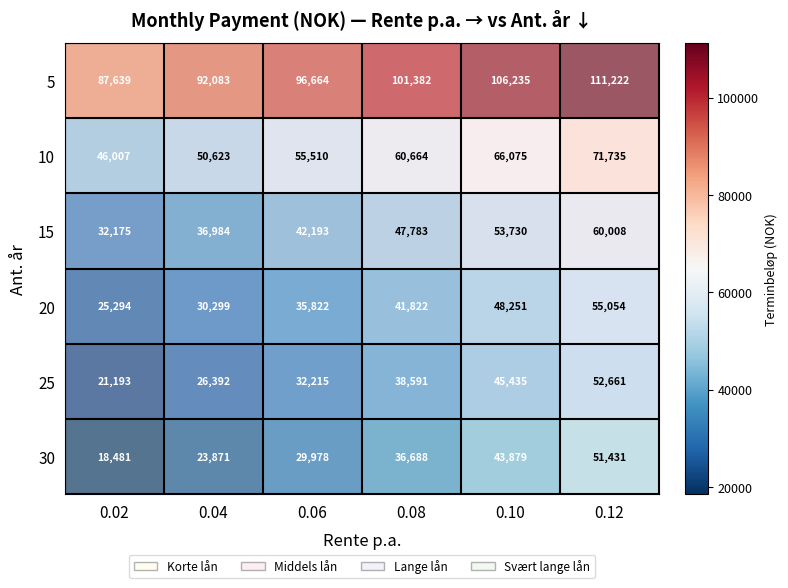

What is the spread (max minus min) of values at 0.08?

64694